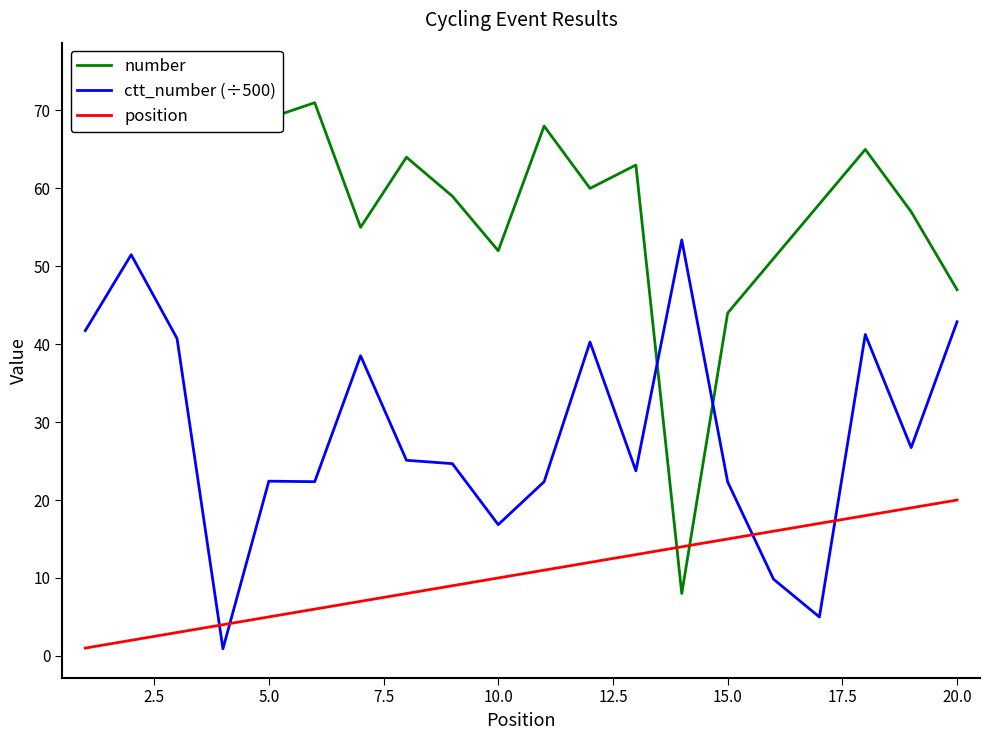

What is the average value of the ctt_number (÷500) series?

28.6